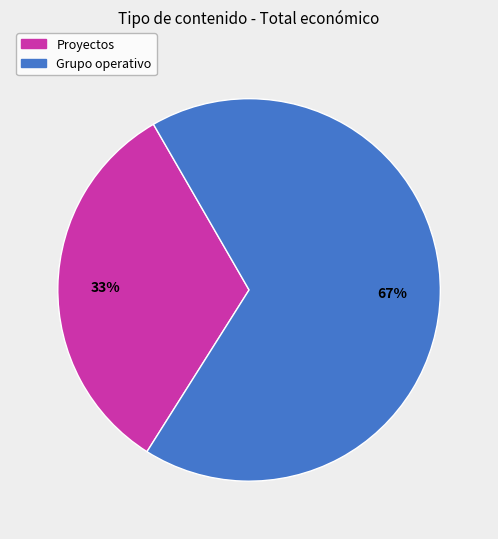

To the nearest percent, what is the average slice percentage?

50%